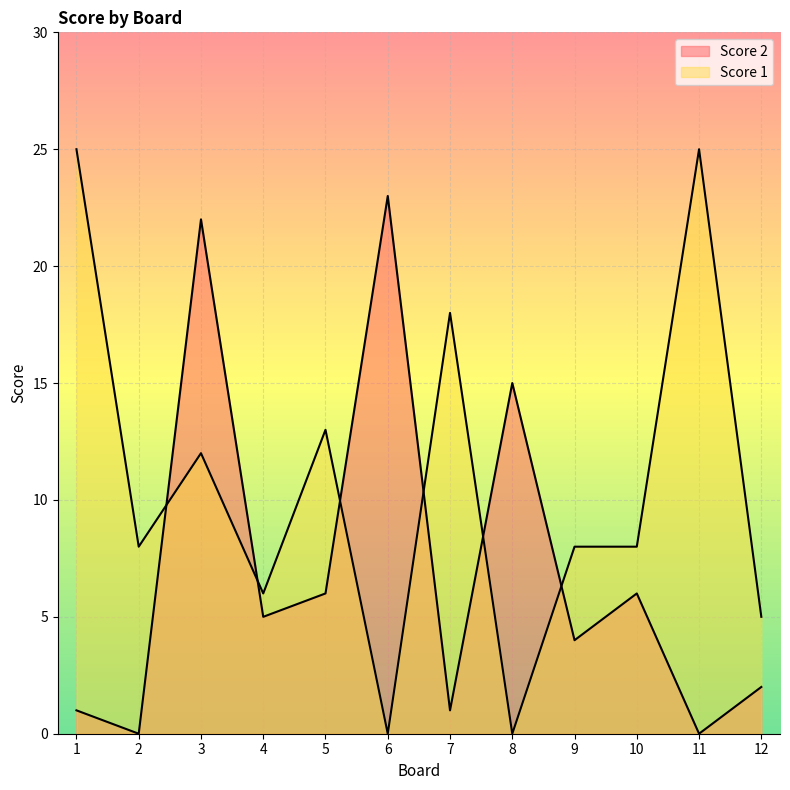

What is the value of the Score 1 point at the 12th from the left?

5